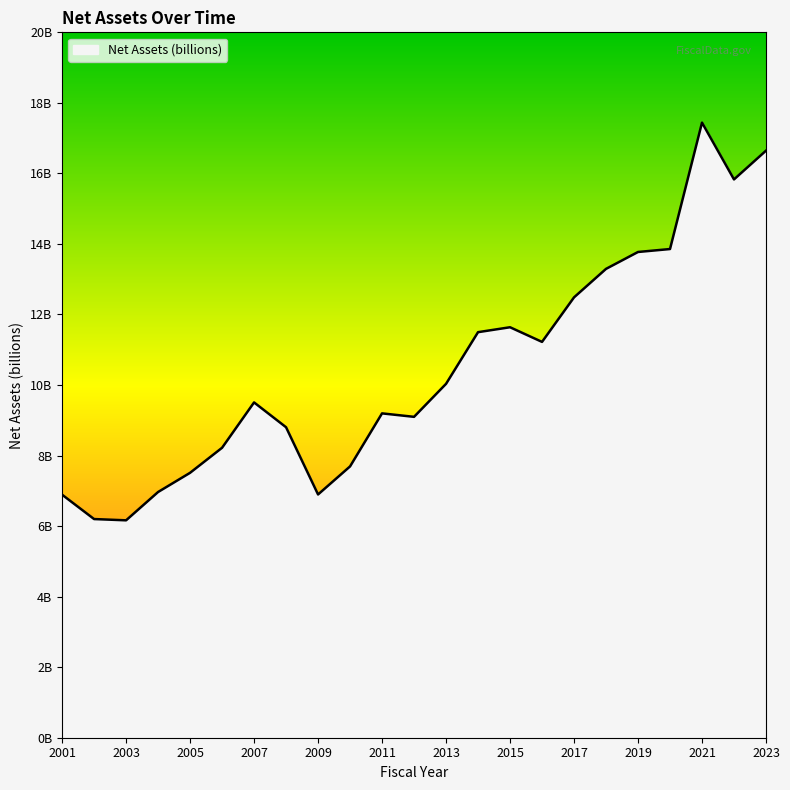

Is this an area chart (filled region under the line)?

Yes